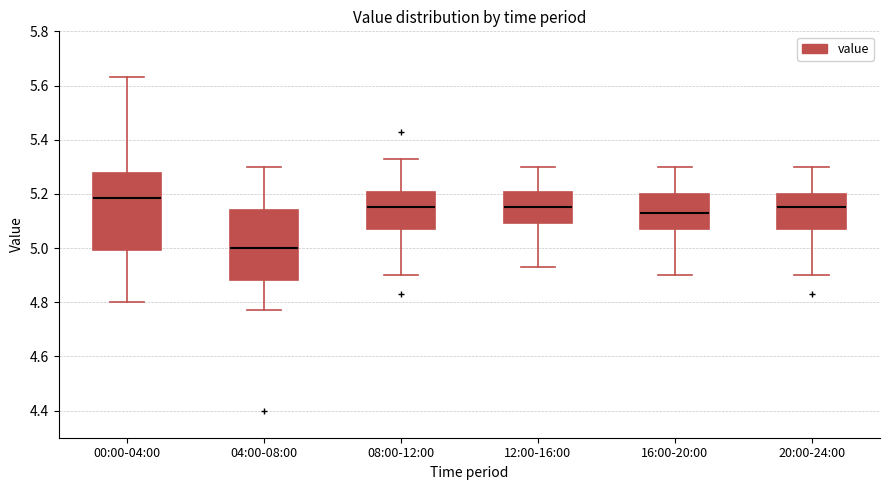

Where does the median line of the box for 16:00-20:00 sit on the y-axis? The values are not printed on the chart, so give them approximately, as read against the axis.

5.14